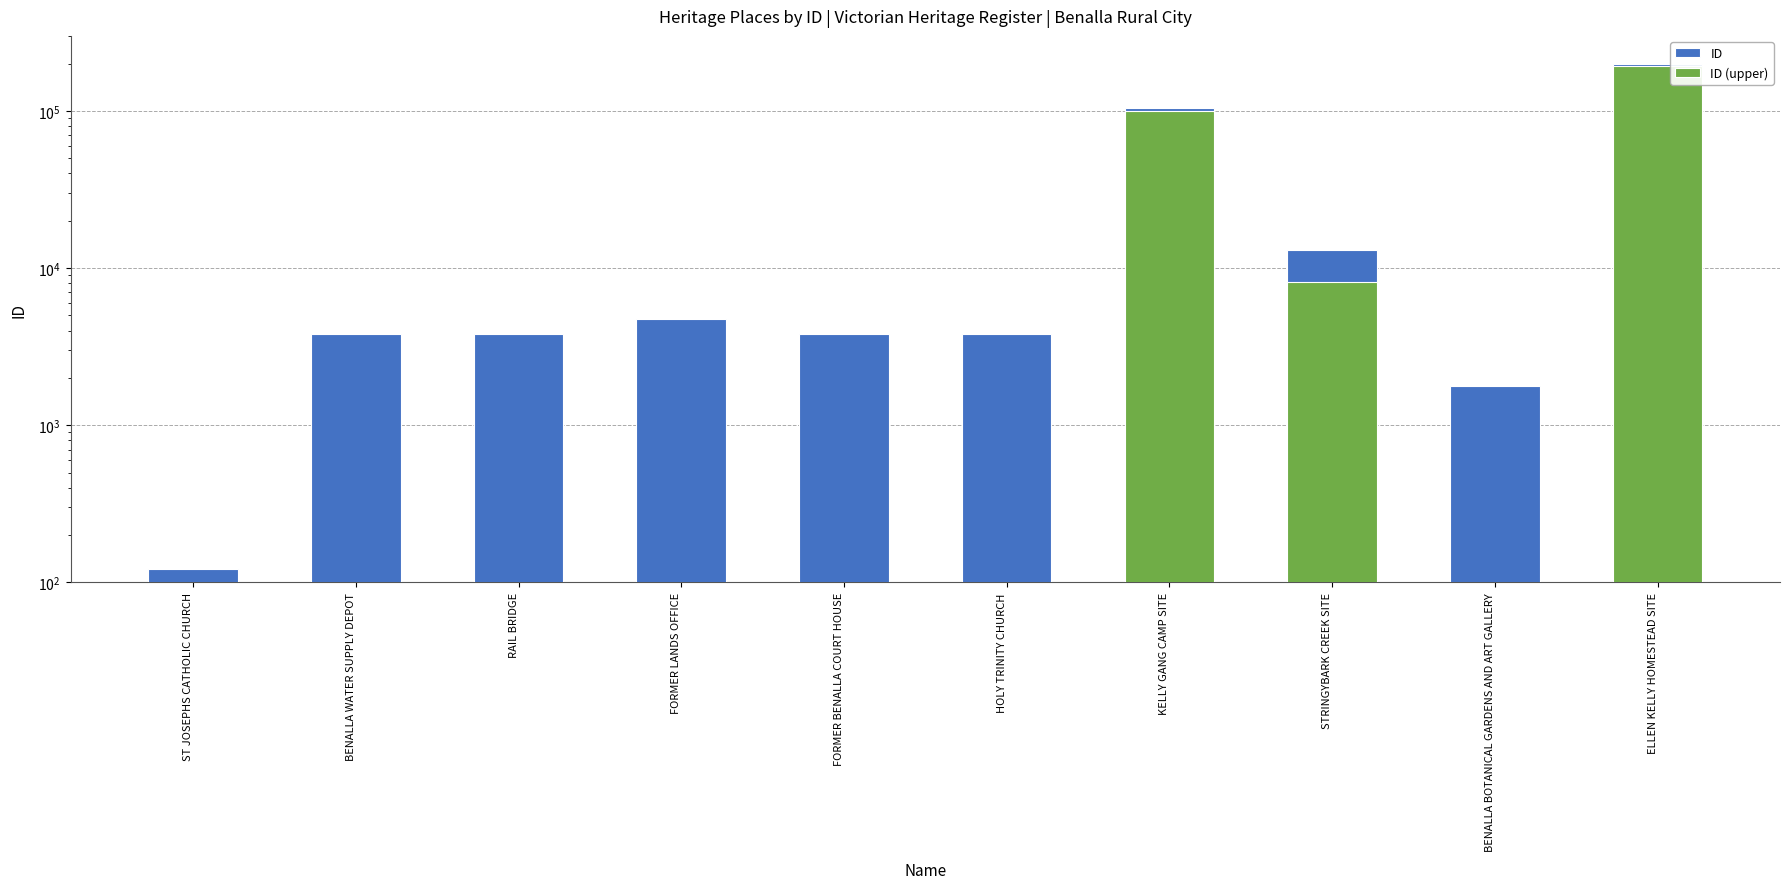

What is the sum of the ID values at ST JOSEPHS CATHOLIC CHURCH and ELLEN KELLY HOMESTEAD SITE?

197768